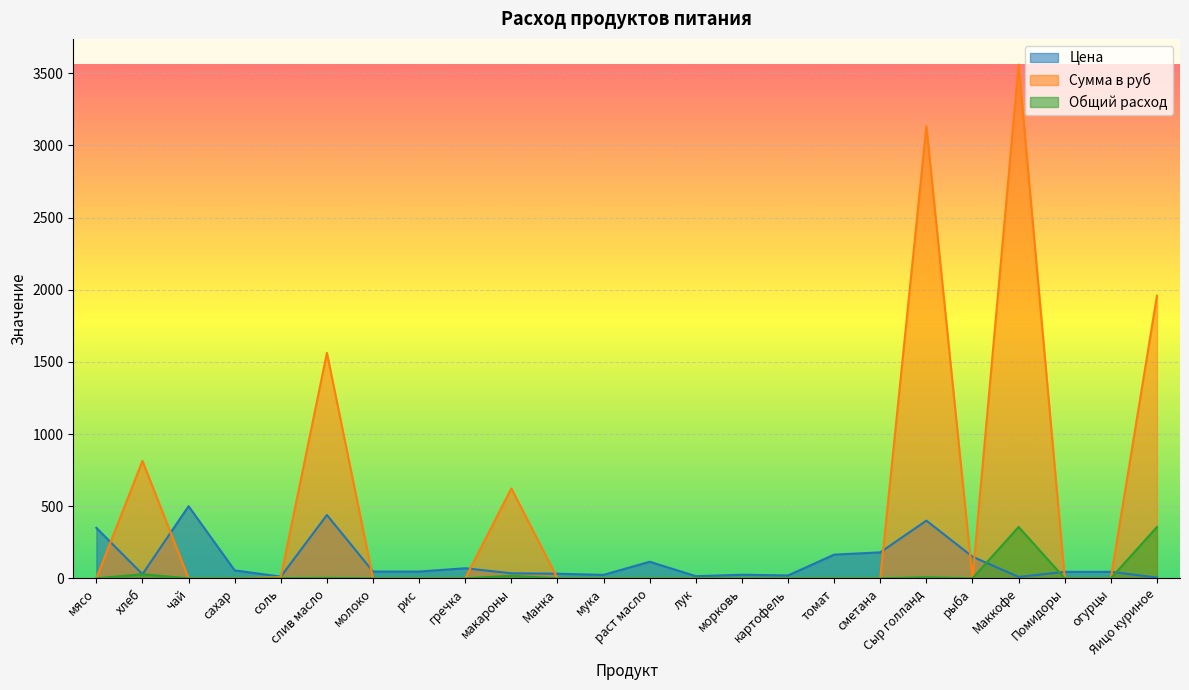

How many lines are shown in the chart?

3